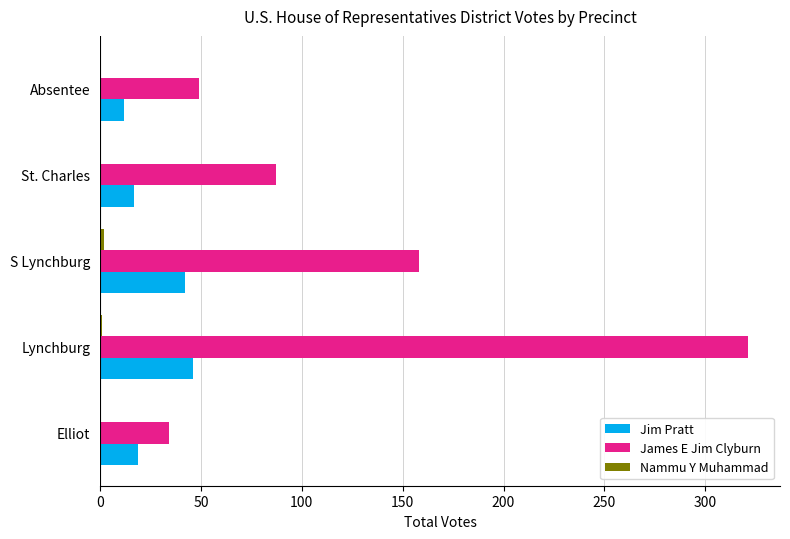

Which series changed the most between Elliot and S Lynchburg?

James E Jim Clyburn